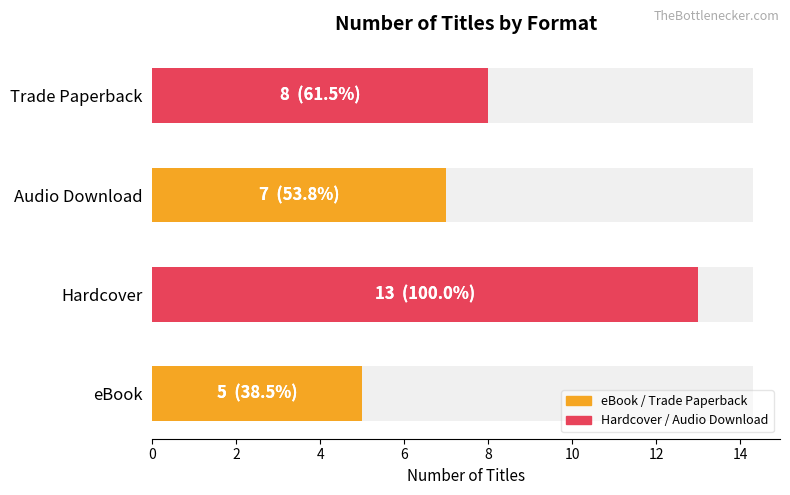

What is the smallest value displayed?

5